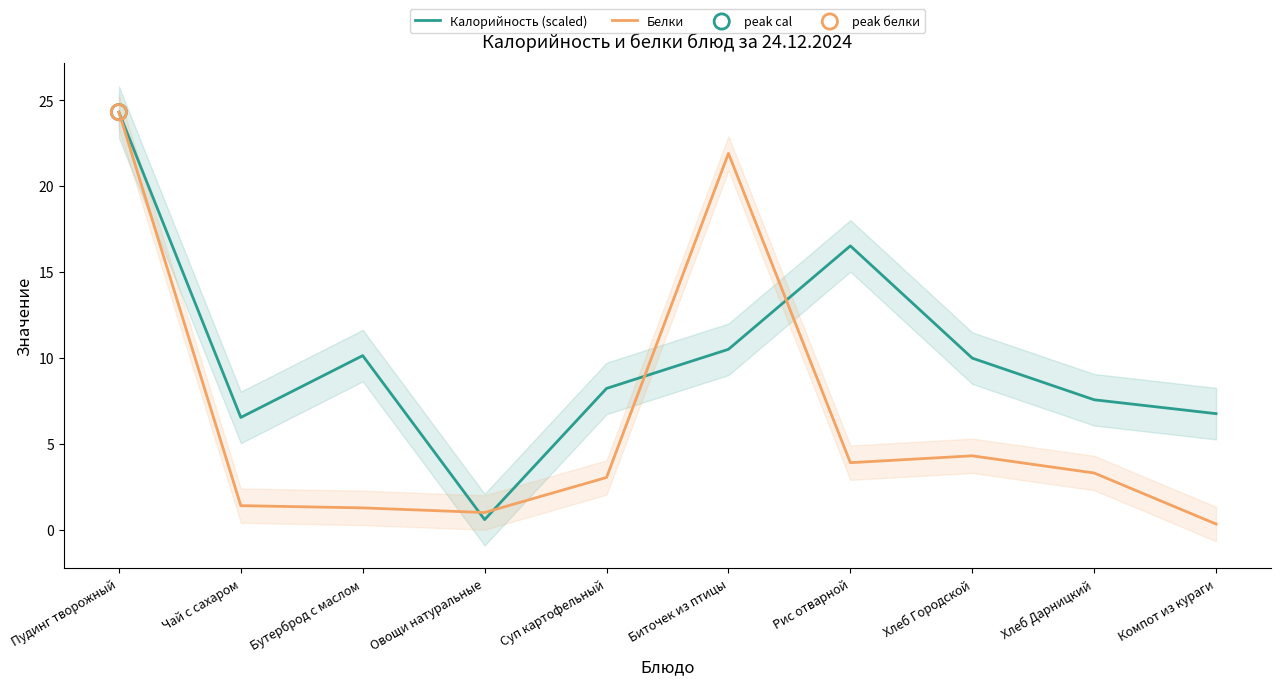

Which series contains the lowest Y value?

Белки